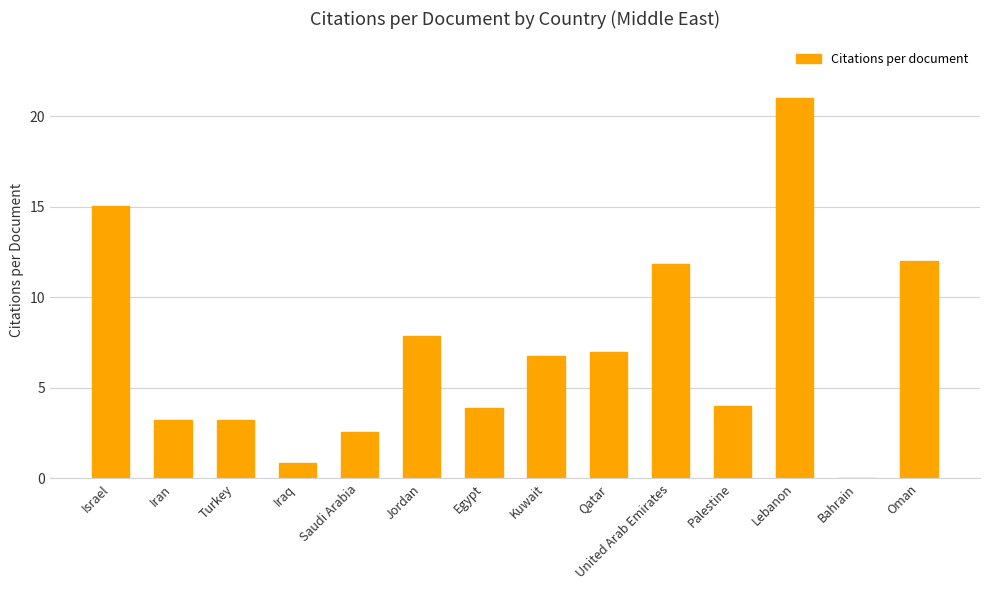

How many positive values are there?

13